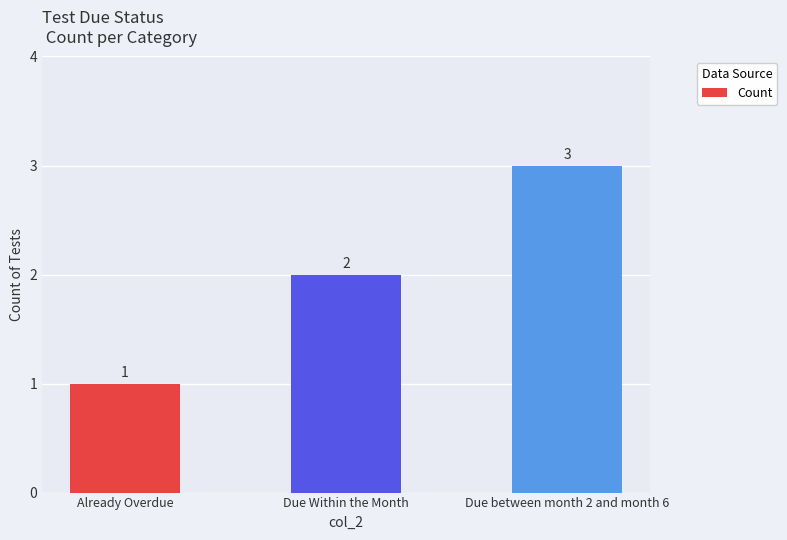

Are the bars grouped side by side (vs. stacked)?

No